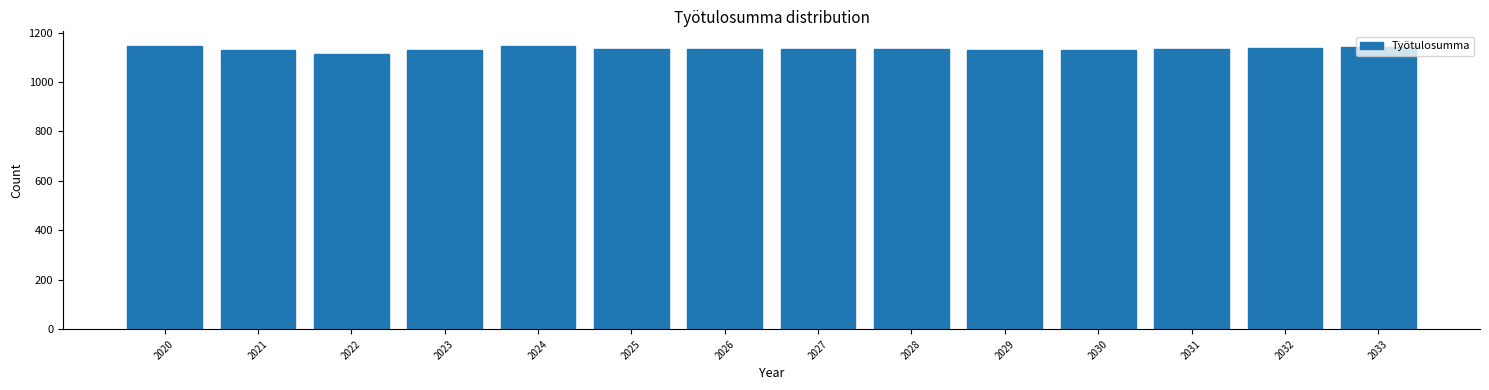

What is the value of the 6th bar from the left?

1133.7